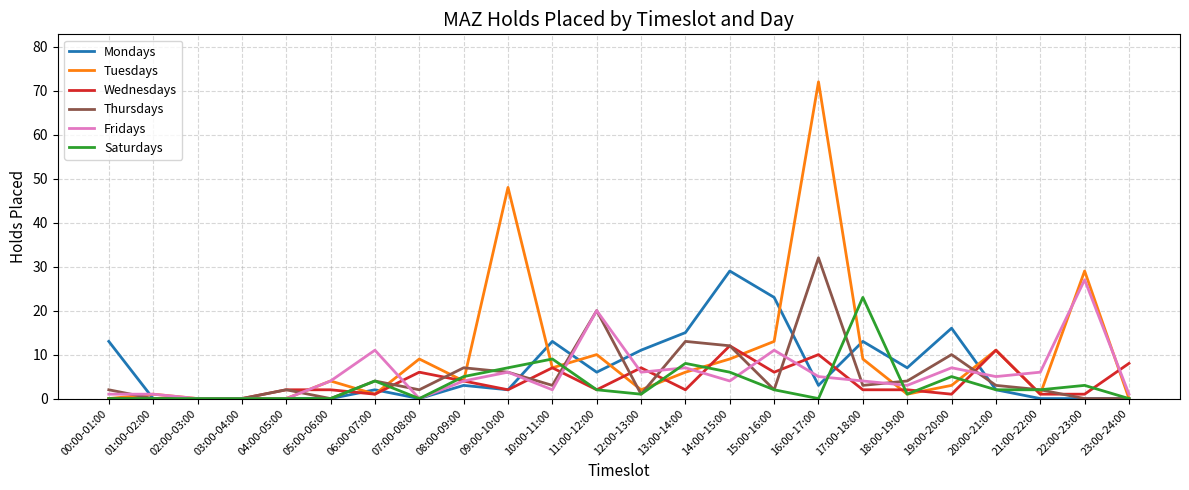

True or false: Mondays and Fridays intersect in this chart.

True